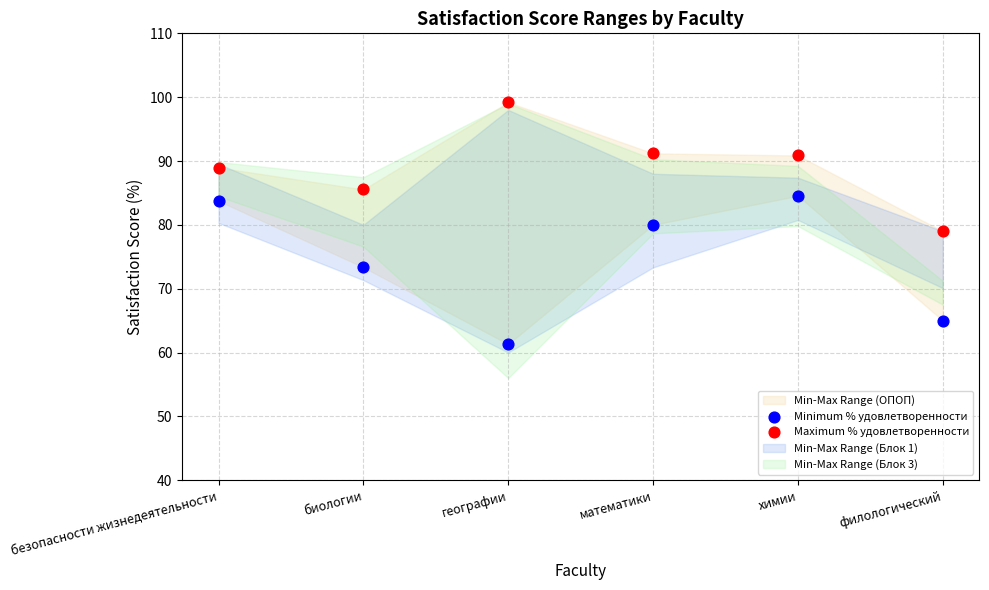

Which series contains the lowest Y value?

Minimum % удовлетворенности